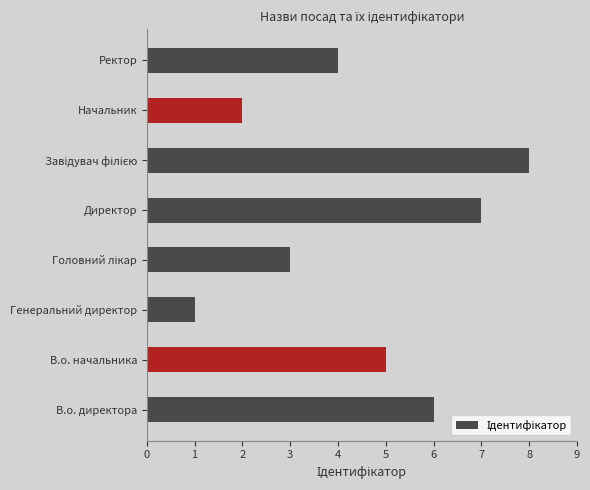

Is it true that the value at В.о. начальника is 5?

True